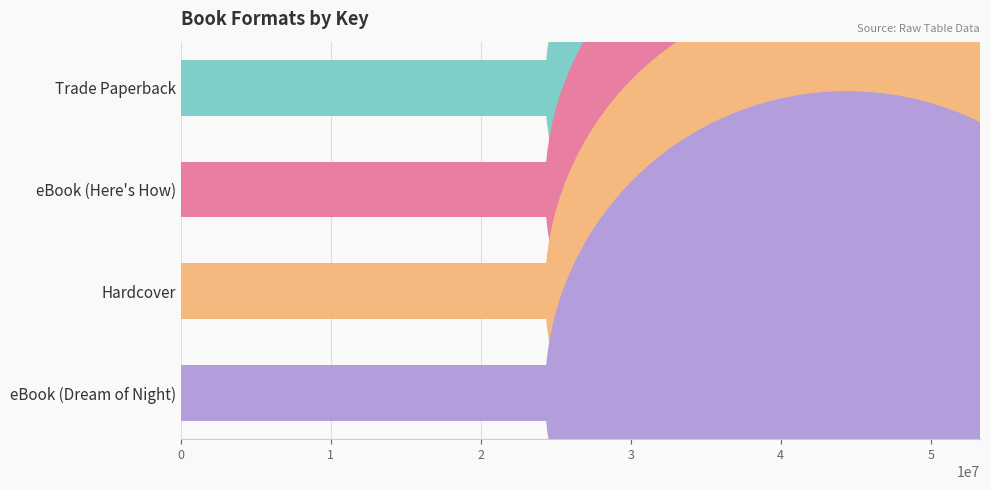

What is the ratio of the value at eBook (Dream of Night) to the value at eBook (Here's How)?

1.0